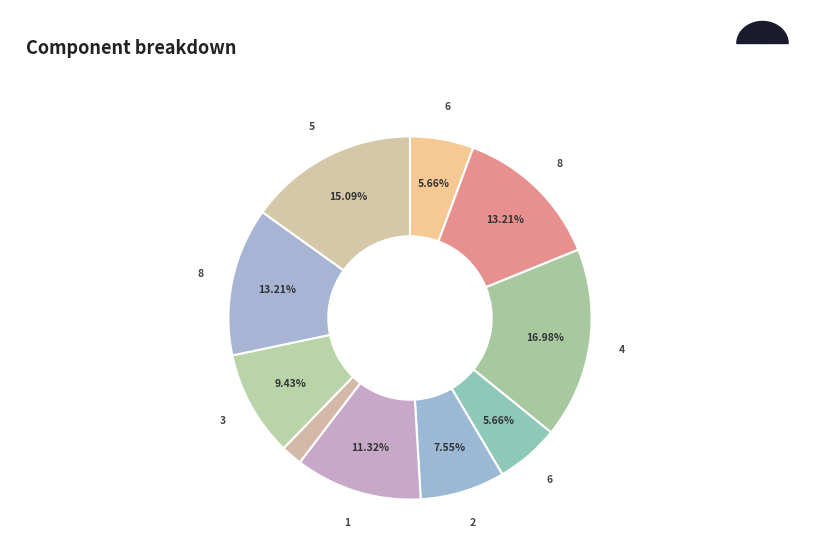

Does 6 represent more than half of the total?

No